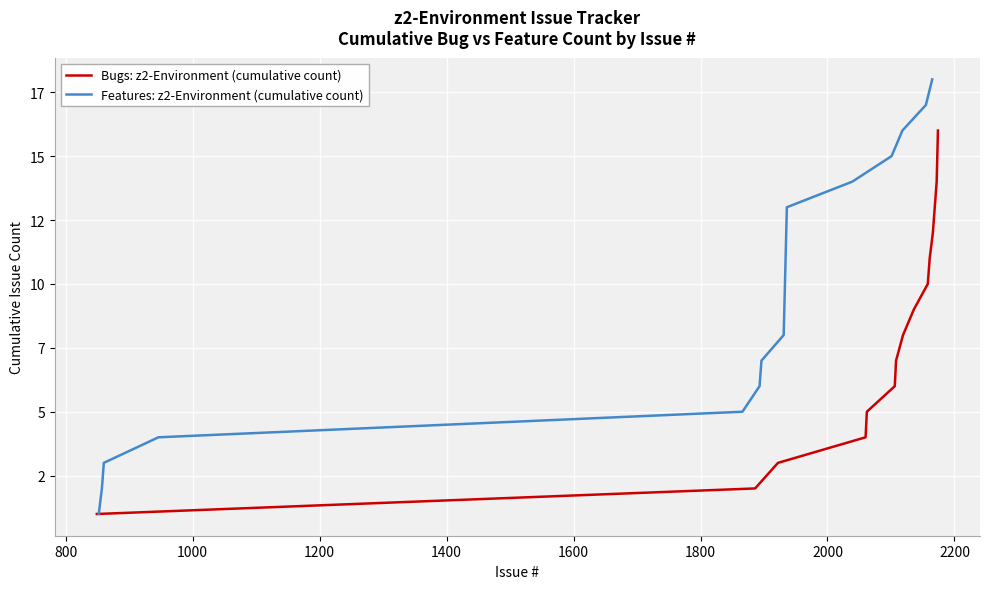

The value at 1000 is 2. True or false?

False